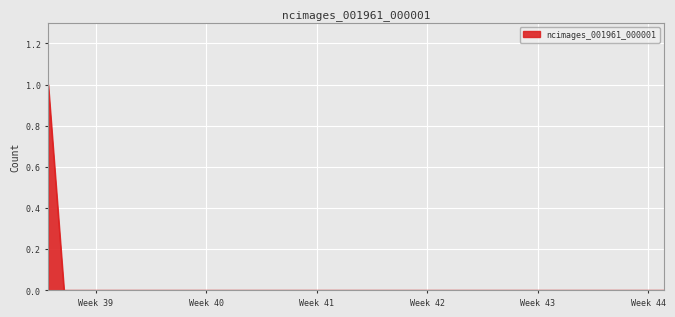

List the labels in order of value, smallest first.

2019-09-21, 2019-09-22, 2019-09-23, 2019-09-24, 2019-09-25, 2019-09-26, 2019-09-27, 2019-09-28, 2019-09-29, 2019-09-30, 2019-10-01, 2019-10-02, 2019-10-03, 2019-10-04, 2019-10-05, 2019-10-06, 2019-10-07, 2019-10-08, 2019-10-09, 2019-10-10, 2019-10-11, 2019-10-12, 2019-10-13, 2019-10-14, 2019-10-15, 2019-10-16, 2019-10-17, 2019-10-18, 2019-10-19, 2019-10-20, 2019-10-21, 2019-10-22, 2019-10-23, 2019-10-24, 2019-10-25, 2019-10-26, 2019-10-27, 2019-10-28, 2019-10-29, 2019-09-20